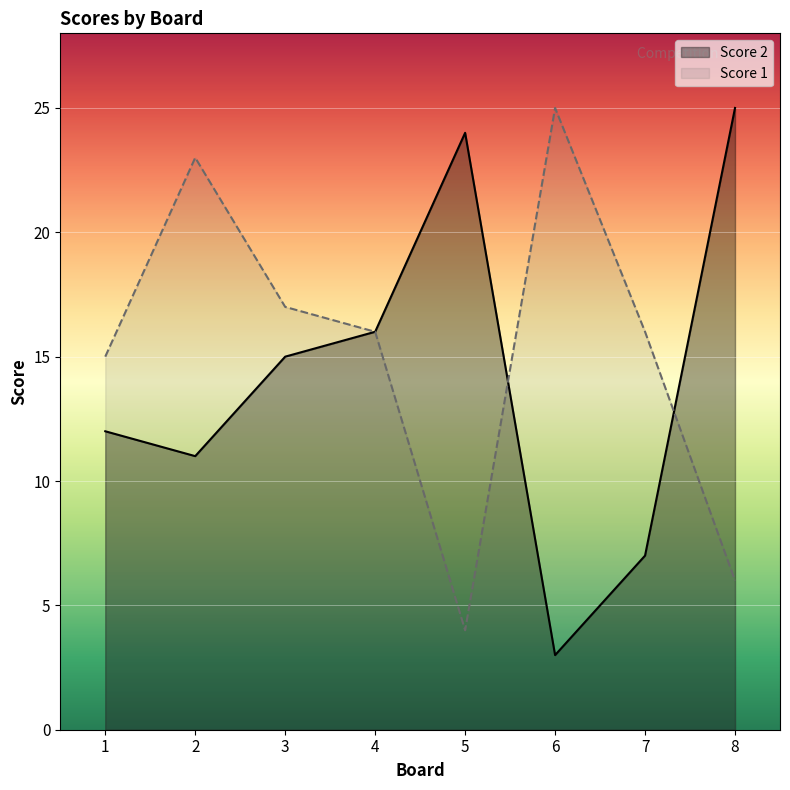

Reading left to right, extract all data points from this chart.

Score 2: 1=12	2=11	3=15	4=16	5=24	6=3	7=7	8=25
Score 1: 1=15	2=23	3=17	4=16	5=4	6=25	7=16	8=6